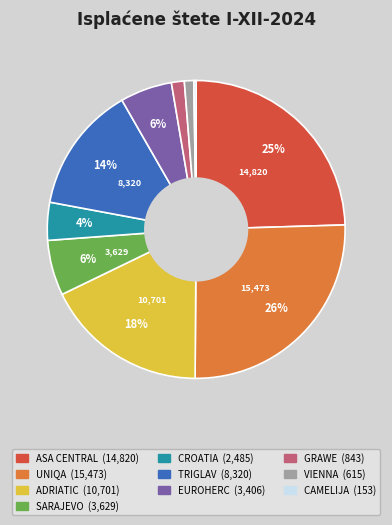

To the nearest percent, what portion does ASA CENTRAL represent?

25%